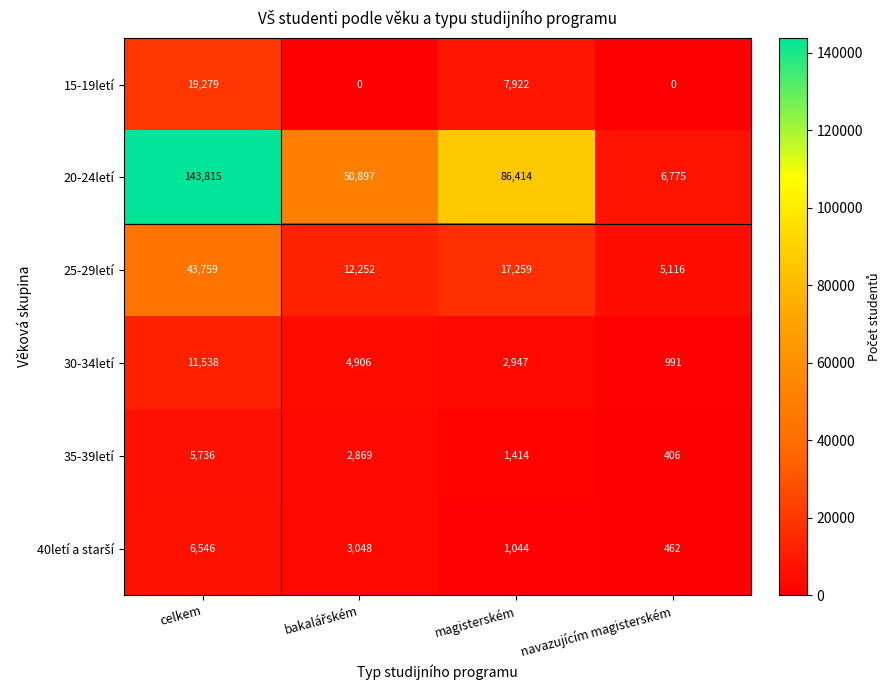

What is the approximate value of 25-29letí at navazujícím magisterském, to the nearest 10?

5120